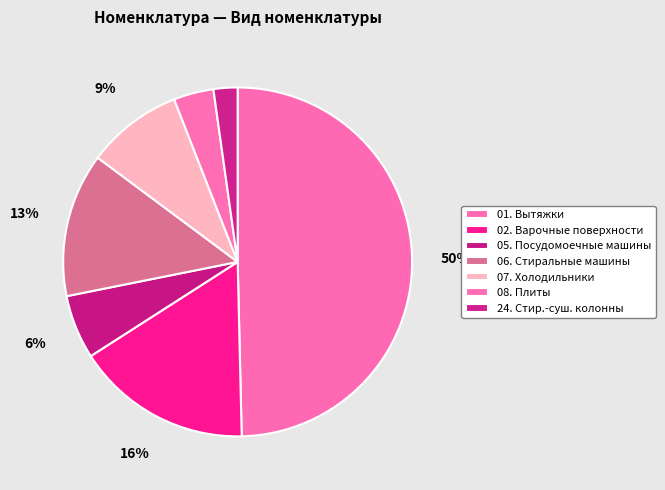

How many segments does this pie chart have?

7